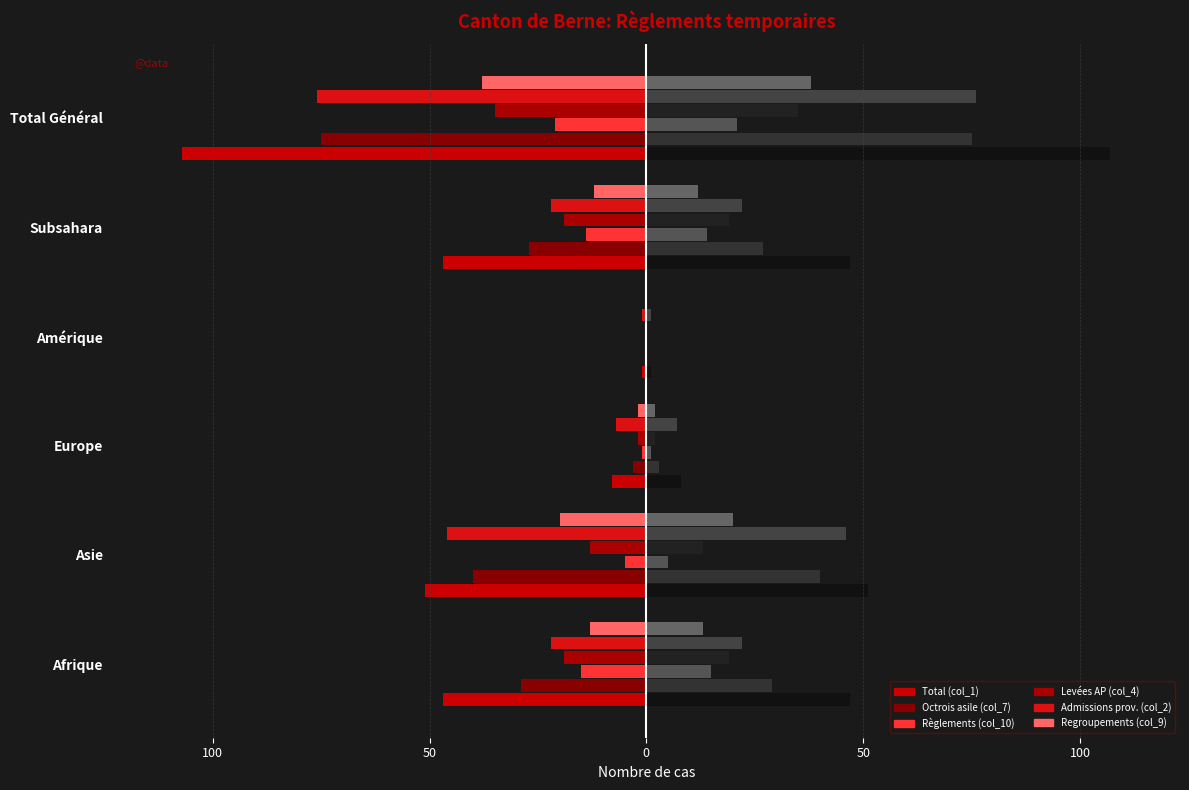

Between Asie and Europe, which series saw the biggest shift?

Total (col_1) (left)